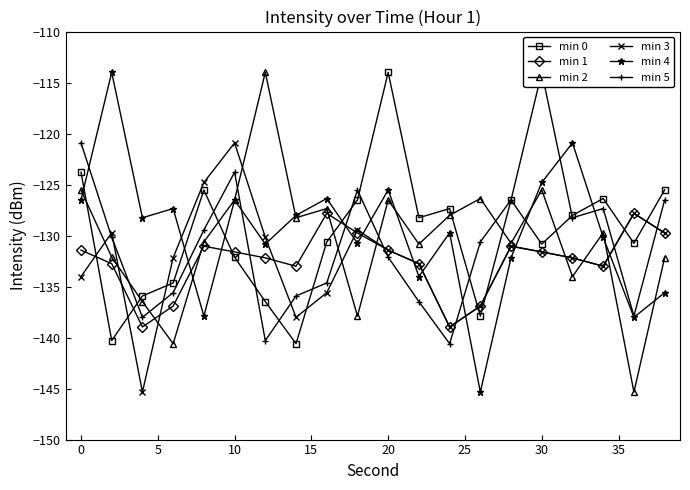

In min 2, how many points are lower than both neighbors (excluding endpoints)?

7